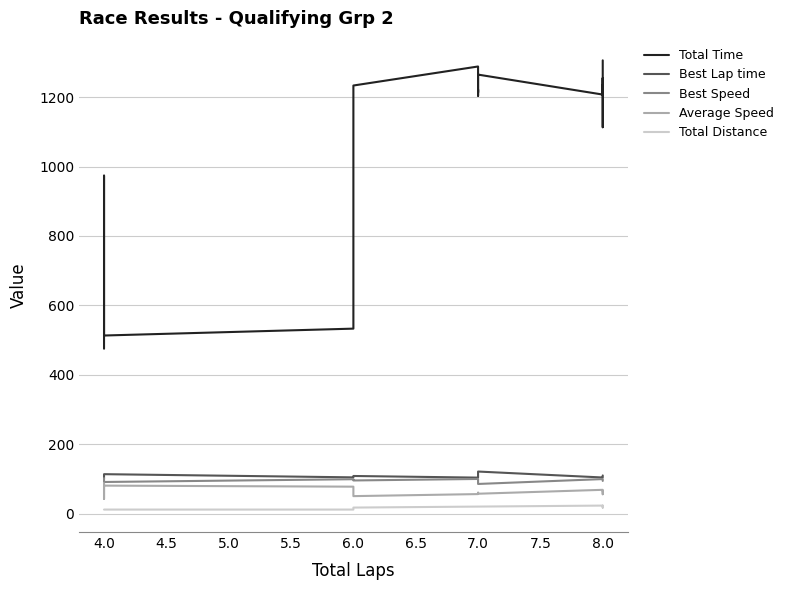

Rank the series at 8.0 from lowest to highest value.

Total Distance, Average Speed, Best Speed, Best Lap time, Total Time